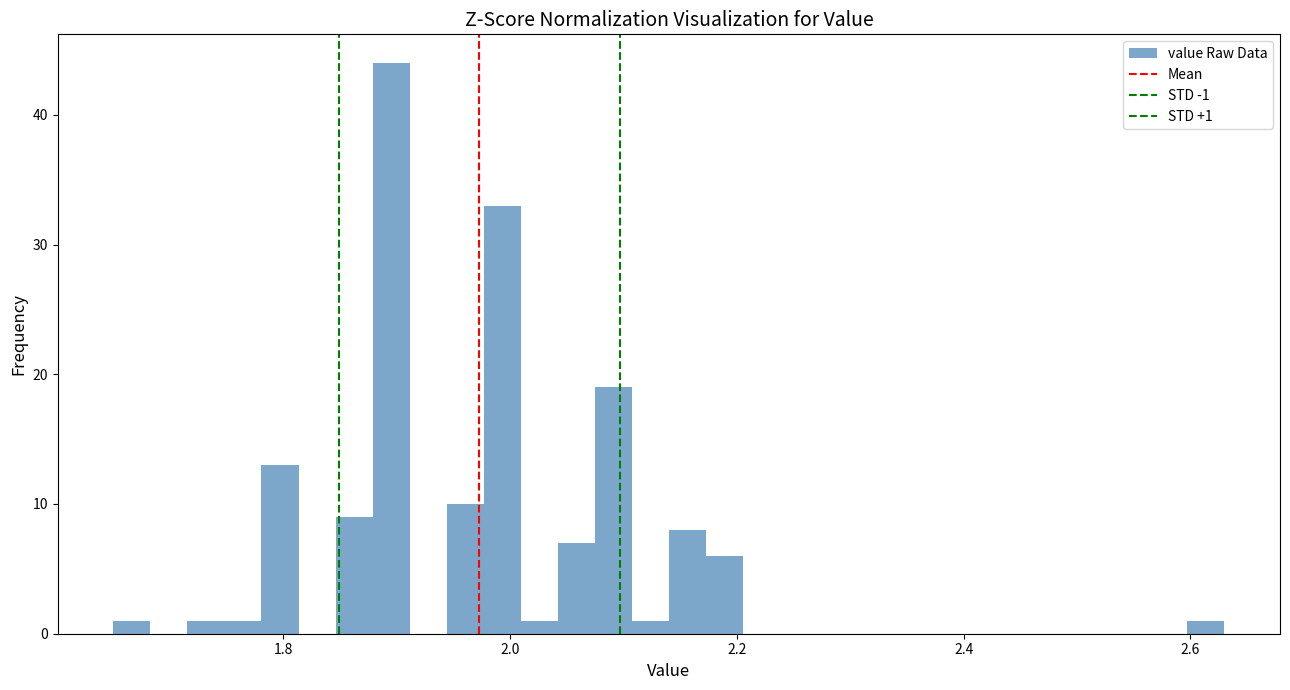

Read against the x-axis, roughly where is the centre of the tallest bar?

1.90